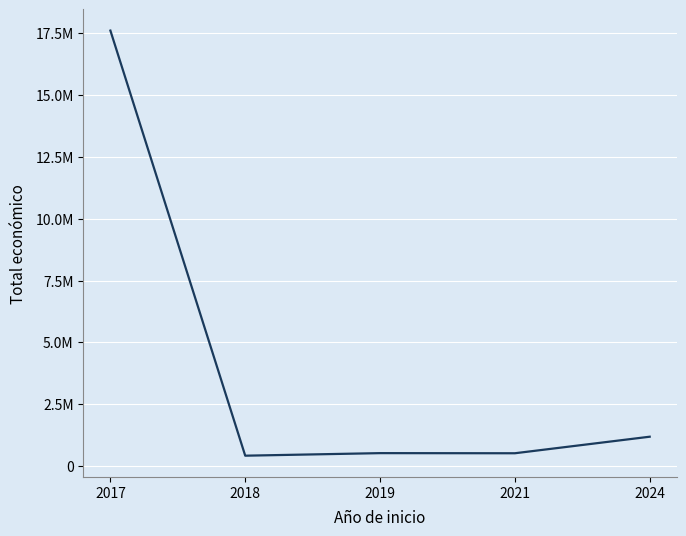

What is the difference between the values at 2018 and 2024?

767716